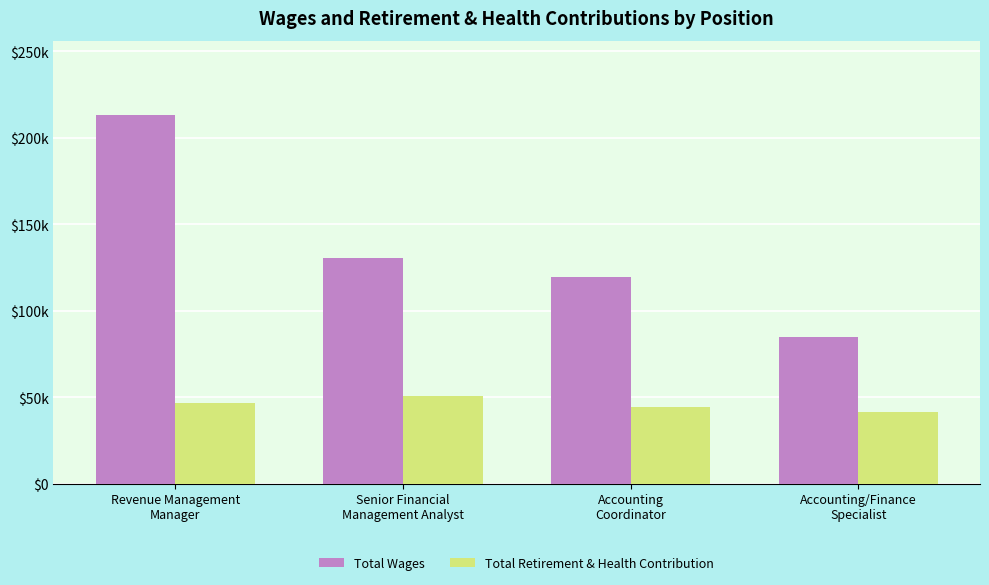

Rank the series by their average value, from lowest to highest.

Total Retirement & Health Contribution, Total Wages